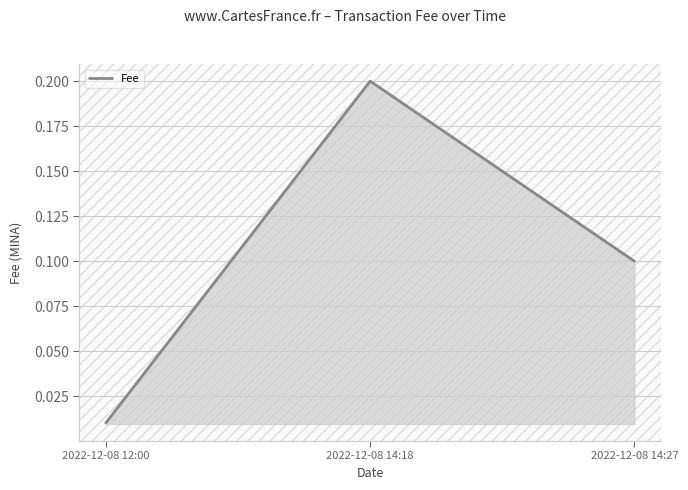

True or false: the data shows 0.2 at 2022-12-08 14:27.

False